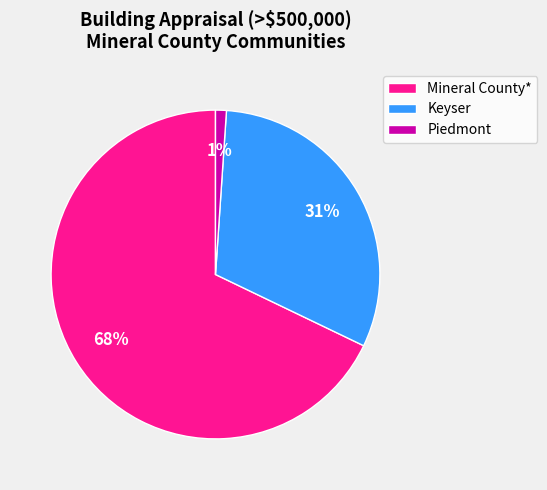

Between Piedmont and Keyser, which is larger?

Keyser